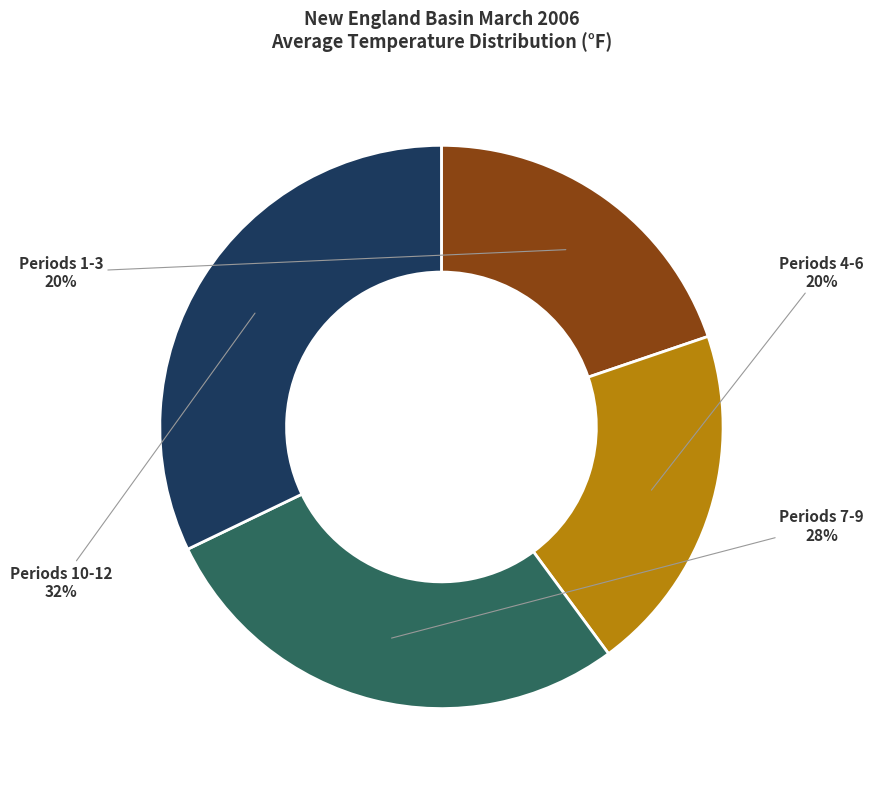

Is there any slice that represents more than half of the pie?

No